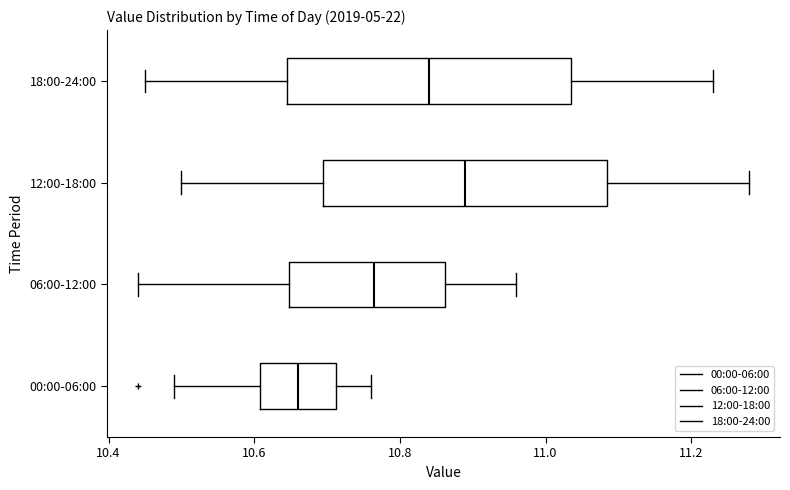

Where does the left whisker of the box for 06:00-12:00 end on the x-axis? The values are not printed on the chart, so give them approximately, as read against the axis.

10.44